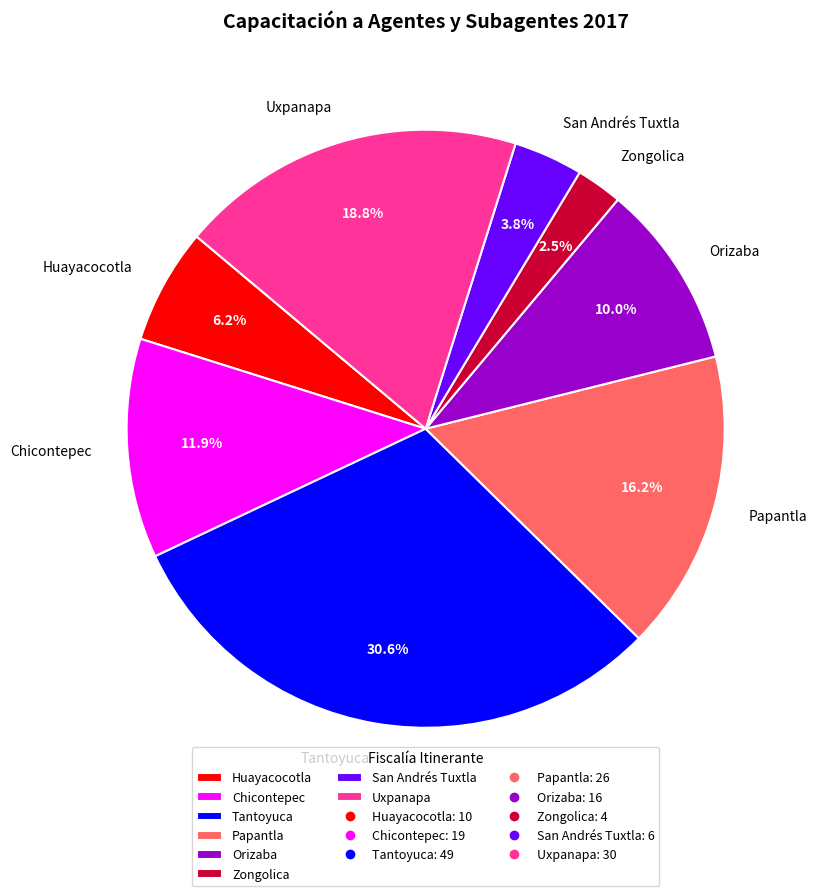

Is there any slice that represents more than half of the pie?

No